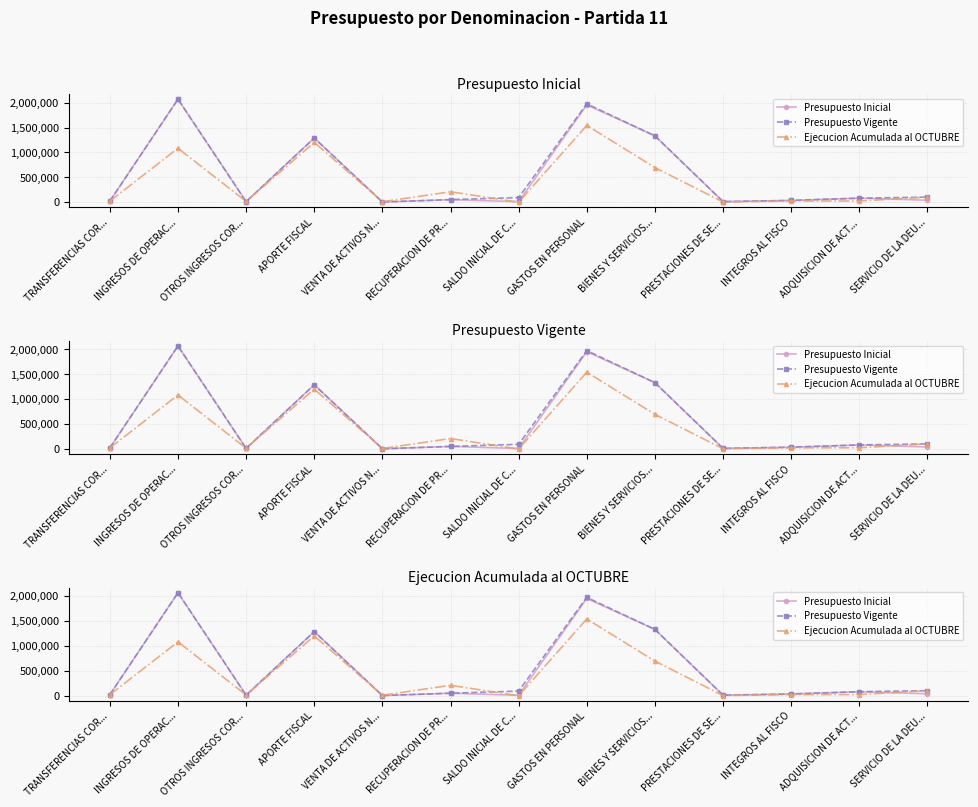

At which label does Presupuesto Inicial reach its minimum?

VENTA DE ACTIVOS N...